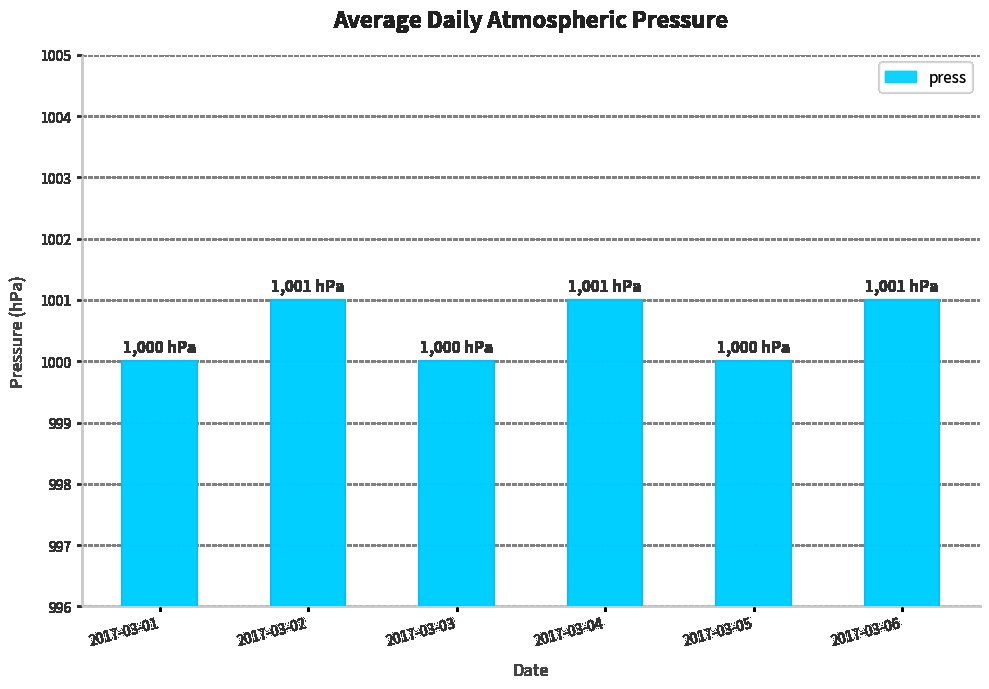

The chart shows a value of 312 at 2017-03-05. True or false?

False